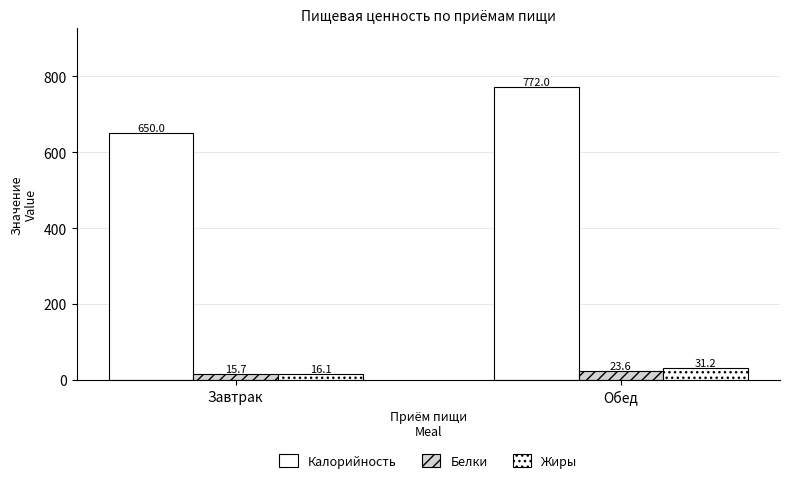

What is the average value of the Белки series?

19.7